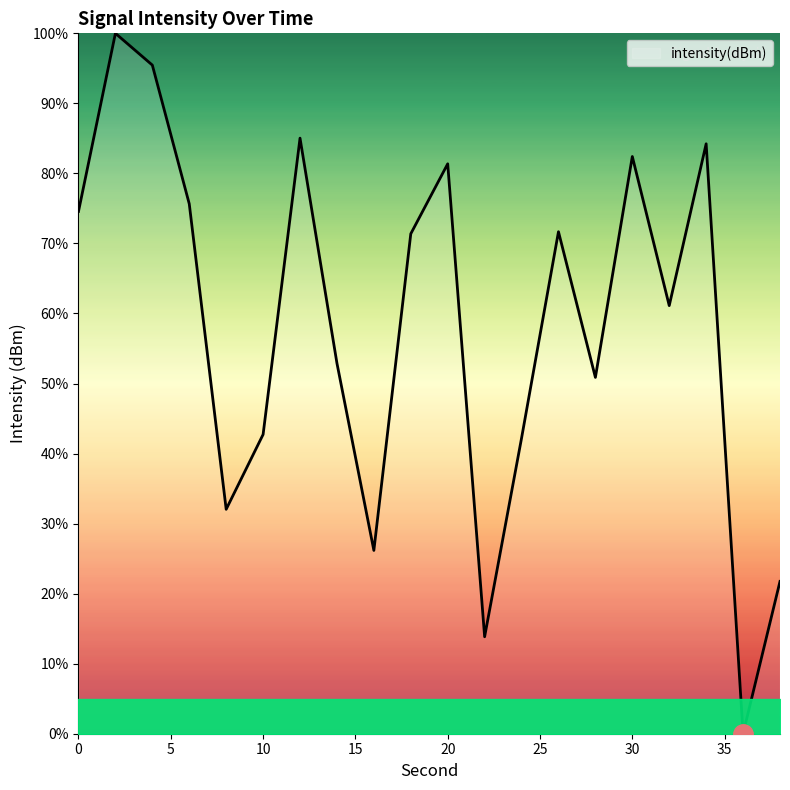

What is the maximum value shown in the chart?

100.0